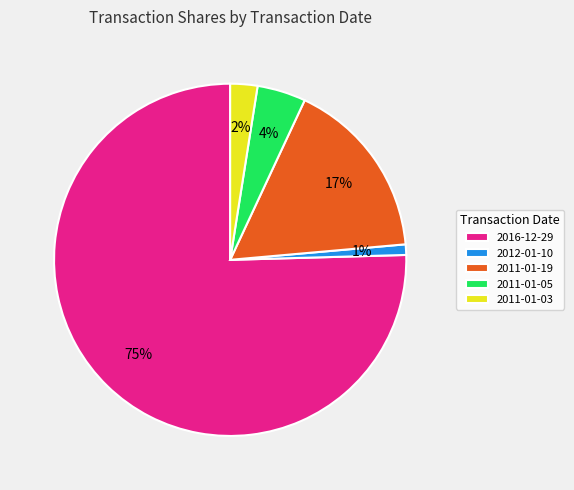

Do 2016-12-29 and 2011-01-05 together represent more than half of the pie?

Yes